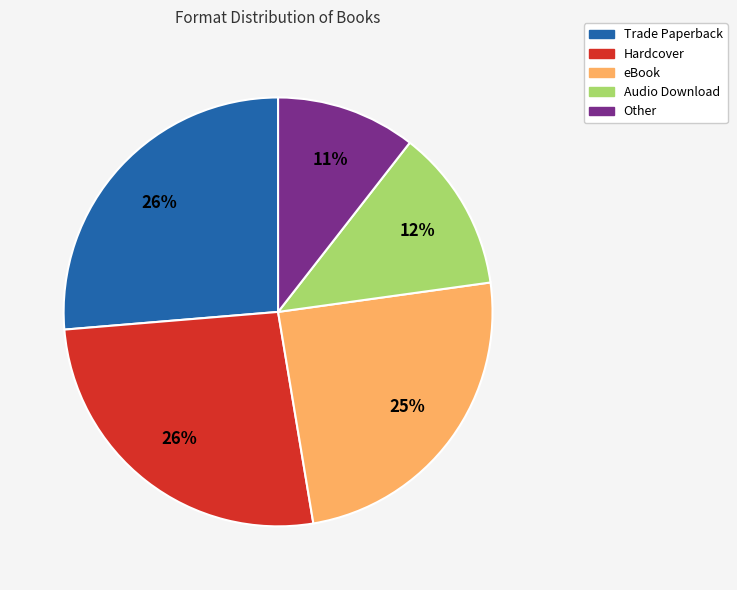

To the nearest percent, what is the difference between the Audio Download and Trade Paperback slice percentages?

14%